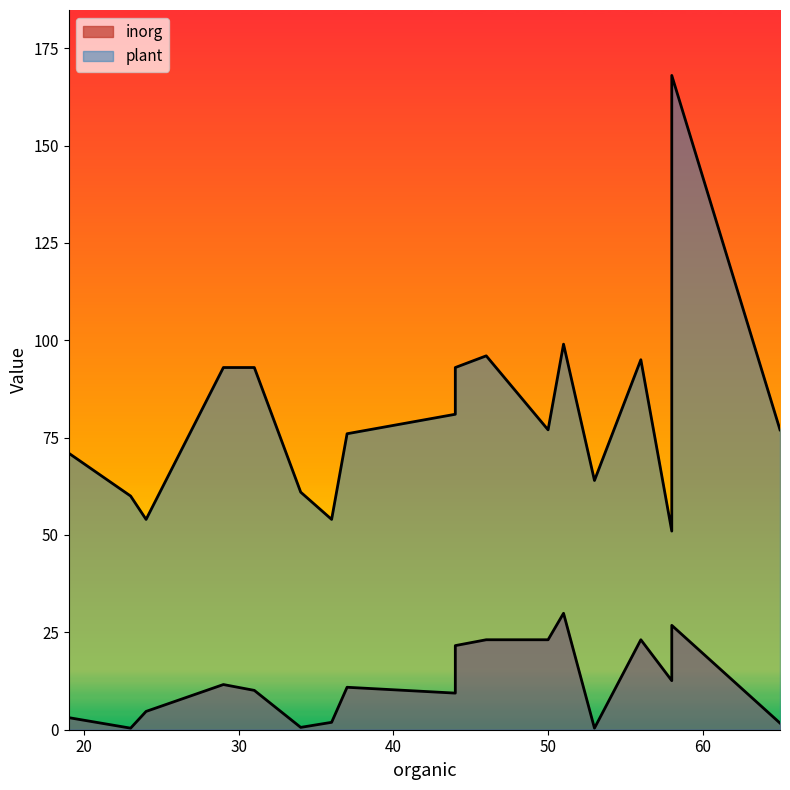

What is the value of the plant point at the 15th from the left?

95.0